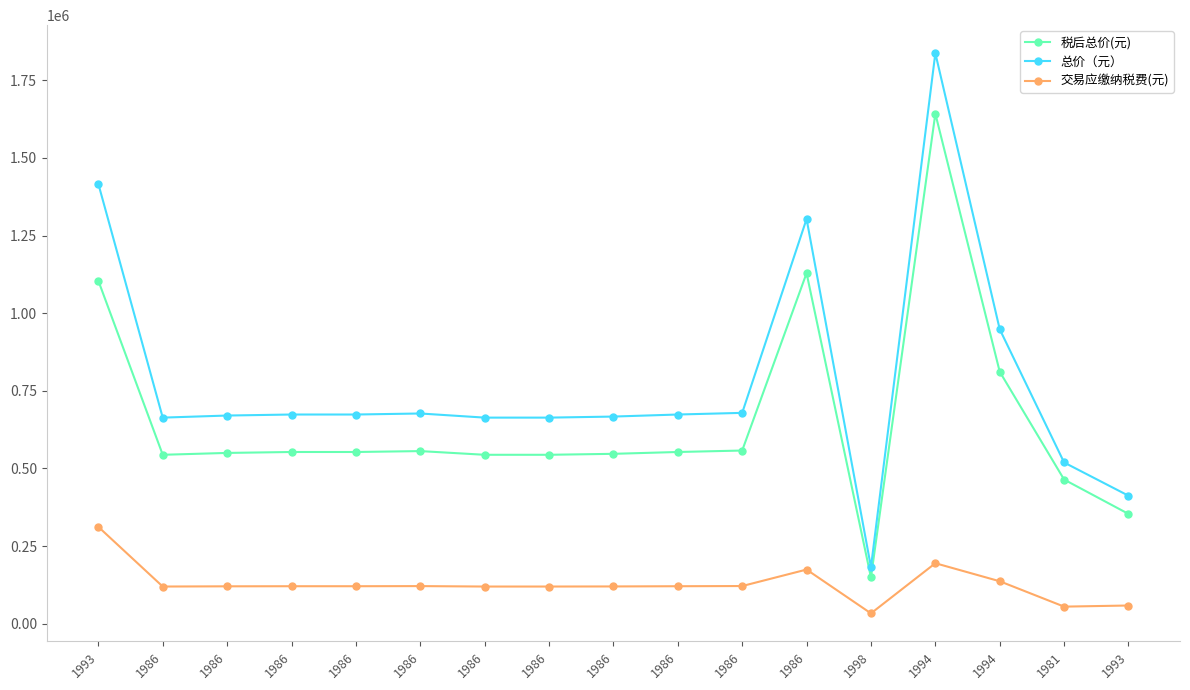

How many lines are shown in the chart?

3